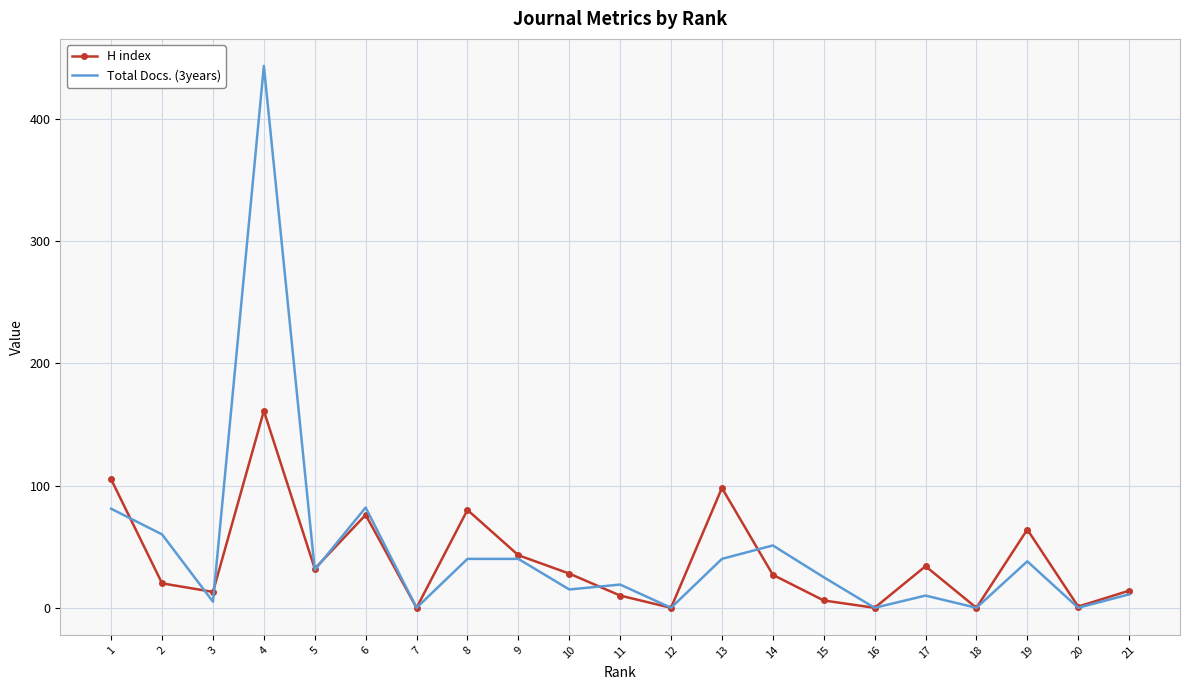

How many interior local valleys does the Total Docs. (3years) series have?

8